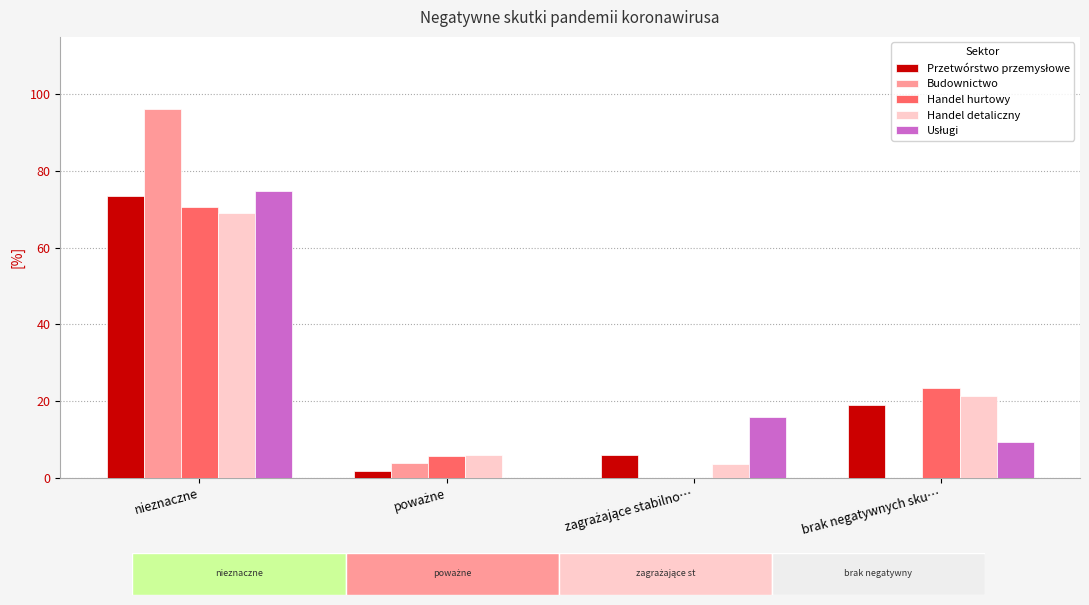

At which label does Handel detaliczny reach its peak?

nieznaczne